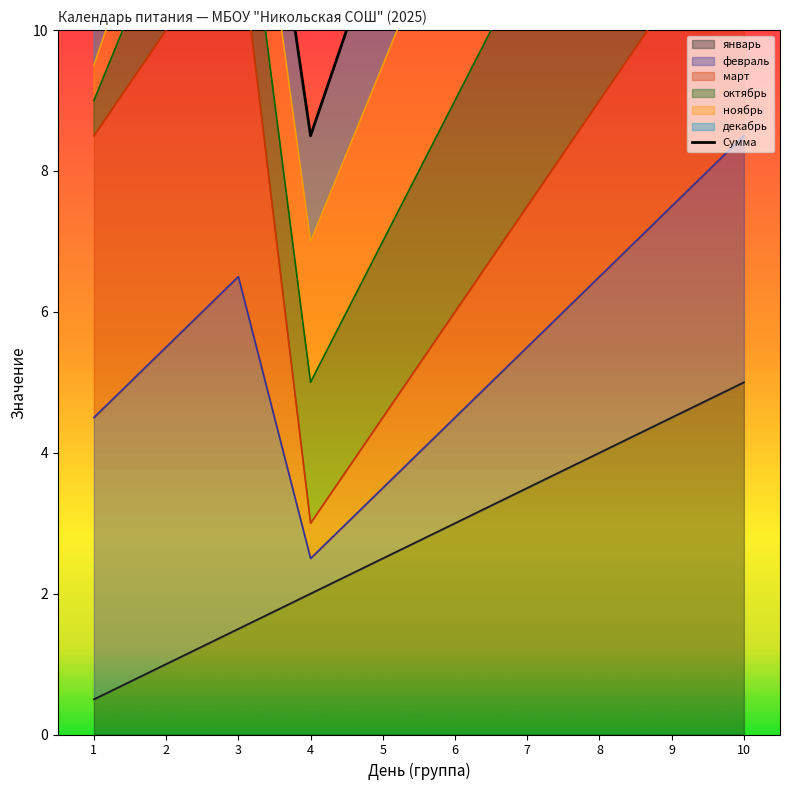

List the labels in order of value, smallest first.

4, 5, 2, 1, 6, 3, 7, 8, 9, 10